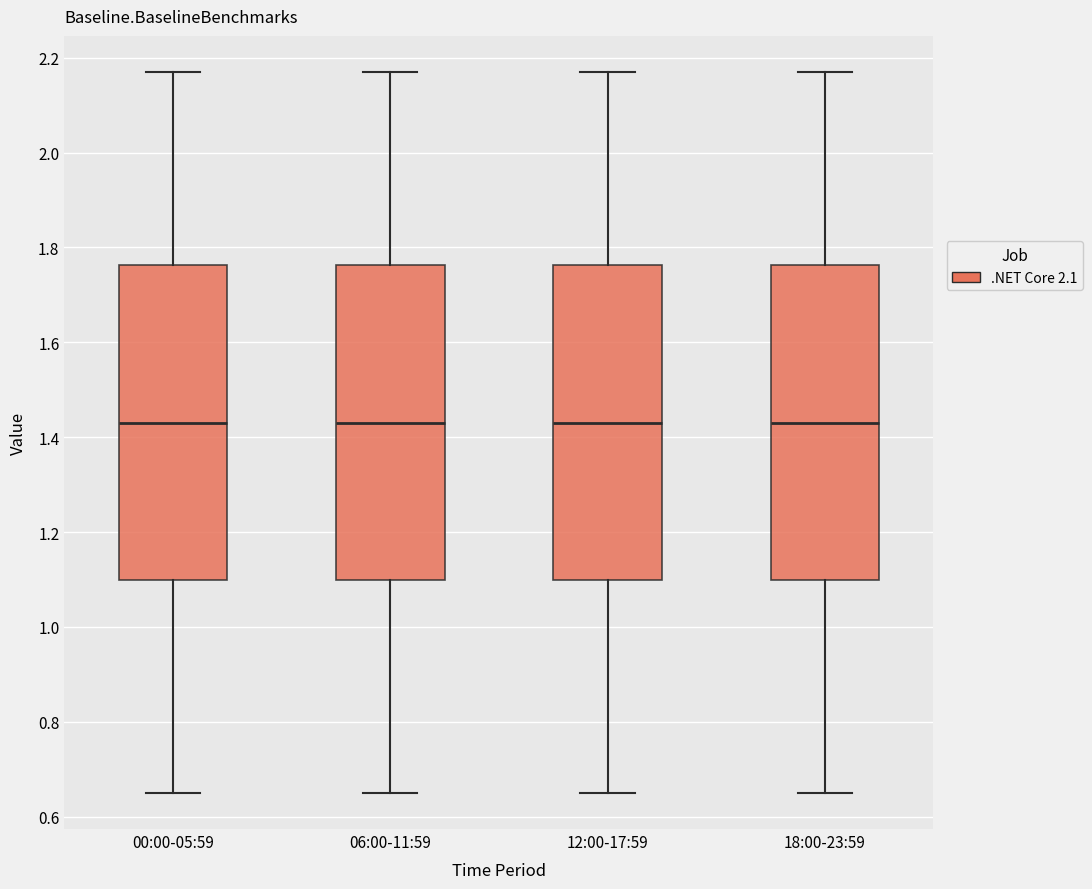

Reading left to right, transcribe this box plot: for each box, give where its median line is, the range the box spans, and where its two whiskers end, as read against the y-axis. The values are not printed on the chart, so give them approximately, as read against the axis.

00:00-05:59: median 1.44, box 1.10 to 1.76, whiskers 0.66 to 2.18
06:00-11:59: median 1.44, box 1.10 to 1.76, whiskers 0.66 to 2.18
12:00-17:59: median 1.44, box 1.10 to 1.76, whiskers 0.66 to 2.18
18:00-23:59: median 1.44, box 1.10 to 1.76, whiskers 0.66 to 2.18